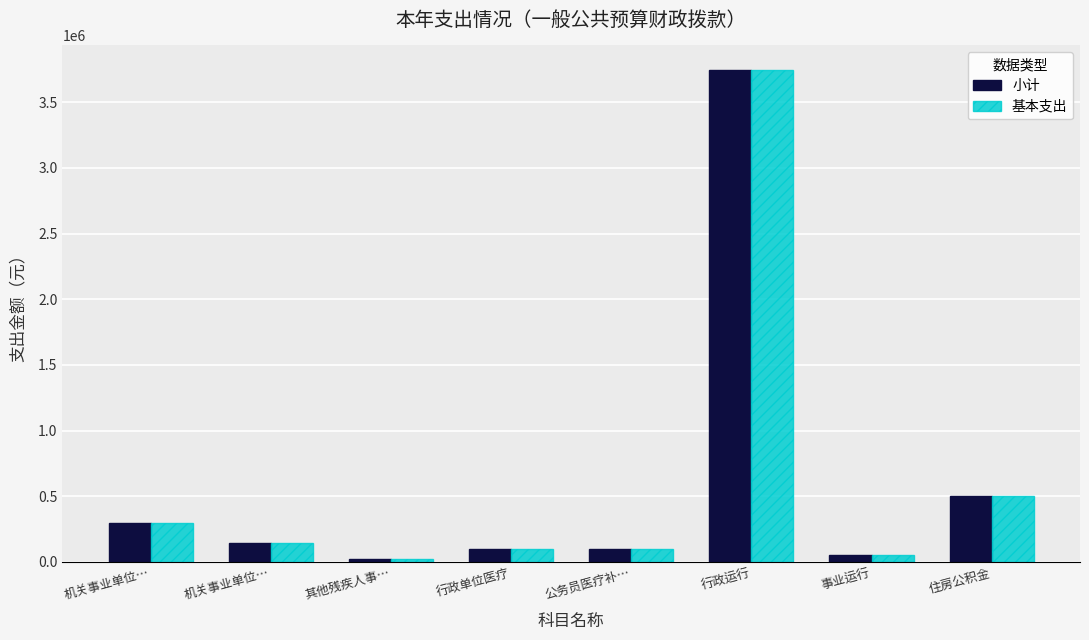

Between 公务员医疗补… and 机关事业单位…, which is larger?

机关事业单位…